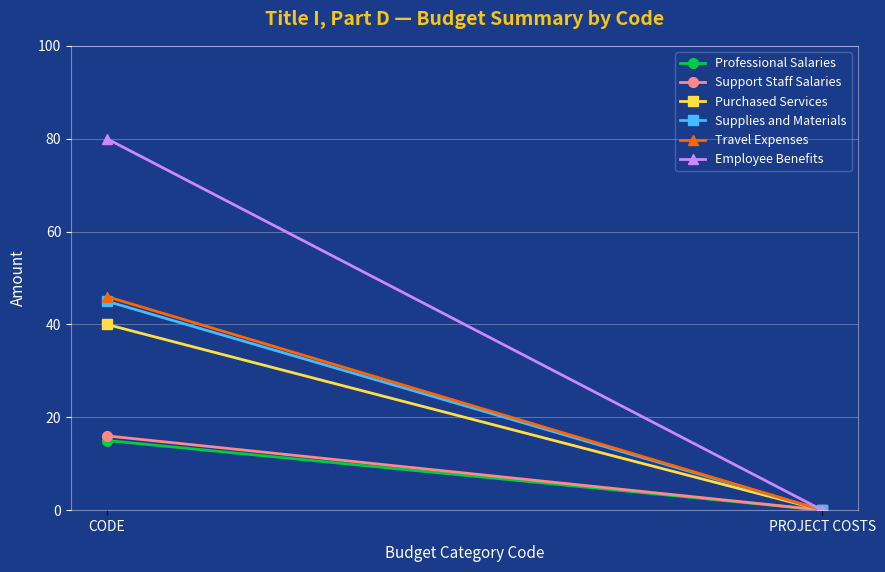

How many positive values does the Professional Salaries series have?

1